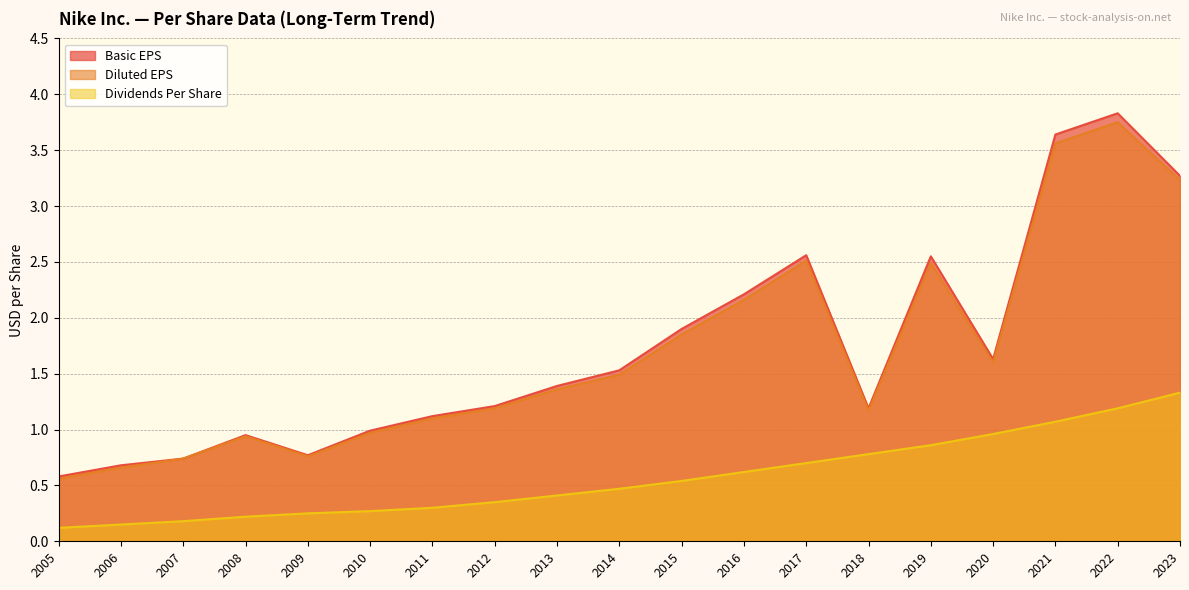

True or false: Diluted EPS and Dividends Per Share intersect in this chart.

False